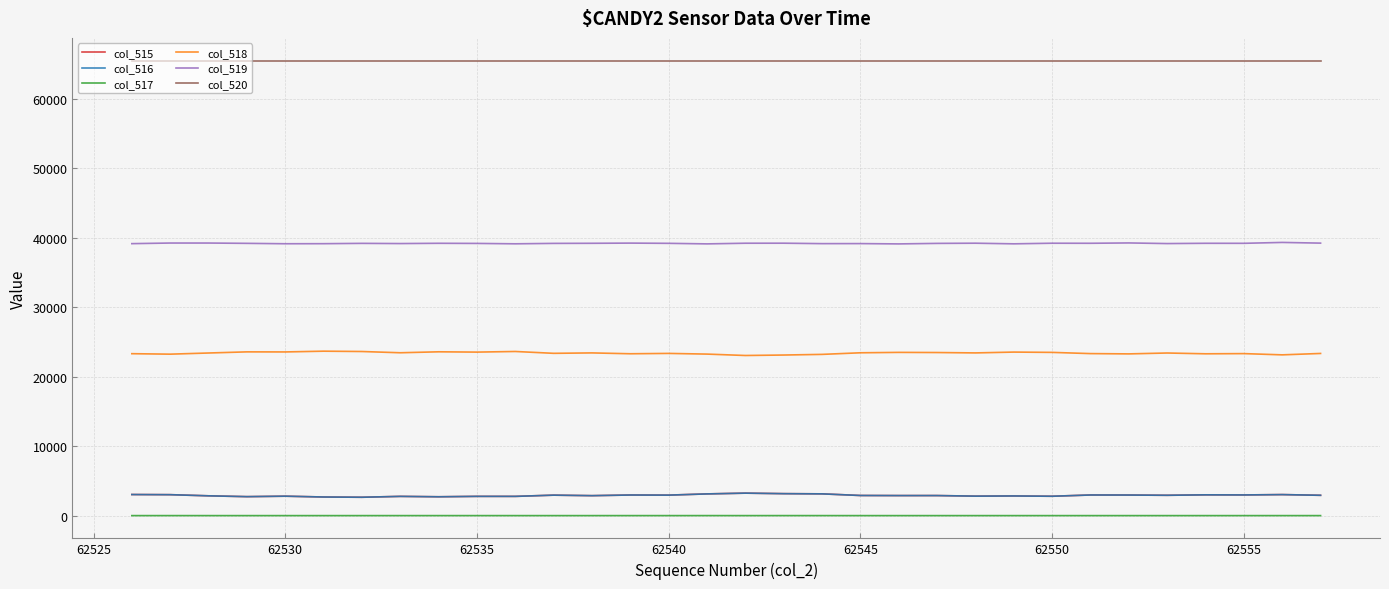

What is the maximum value shown in the chart?

65535